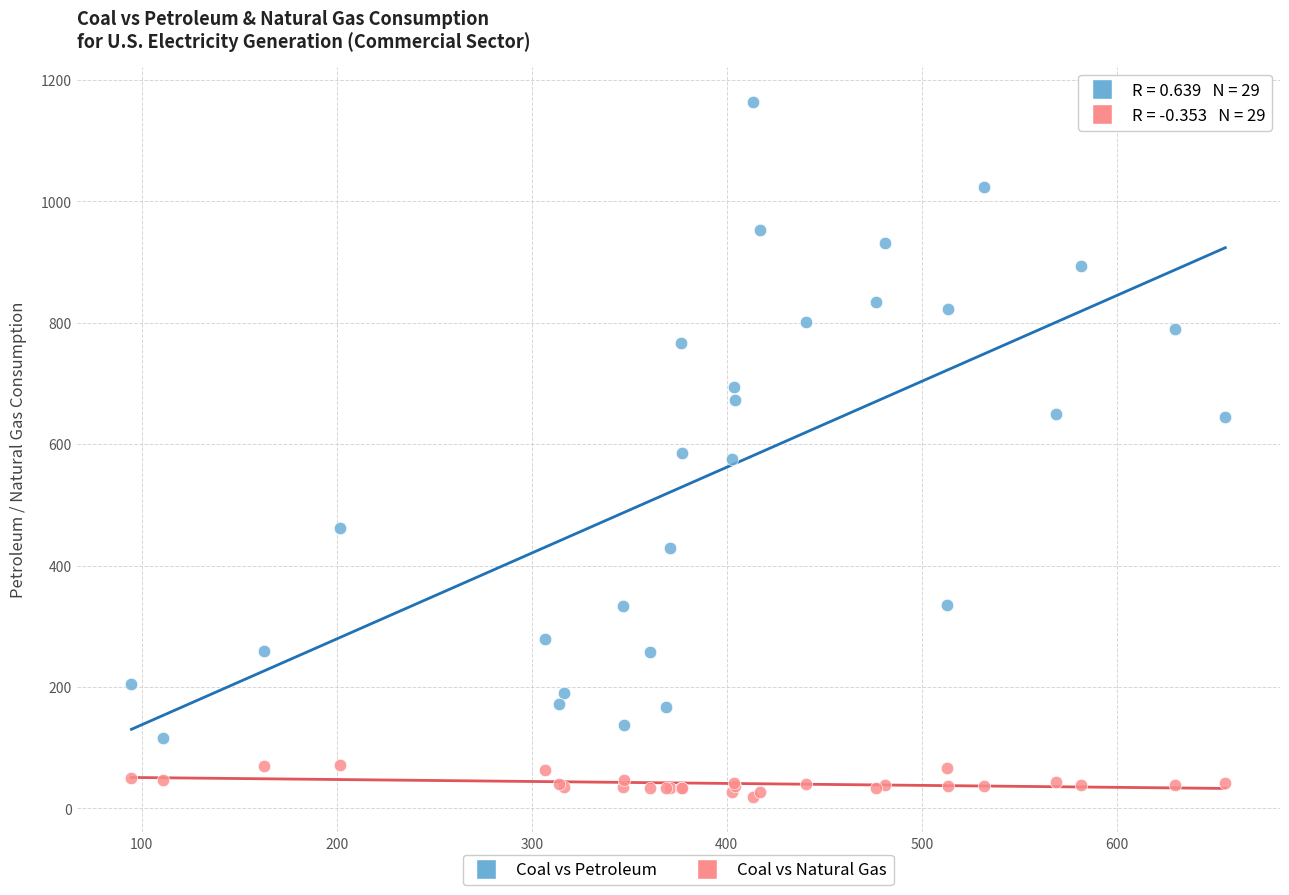

Which series has the largest Y range (max minus min)?

Coal vs Petroleum